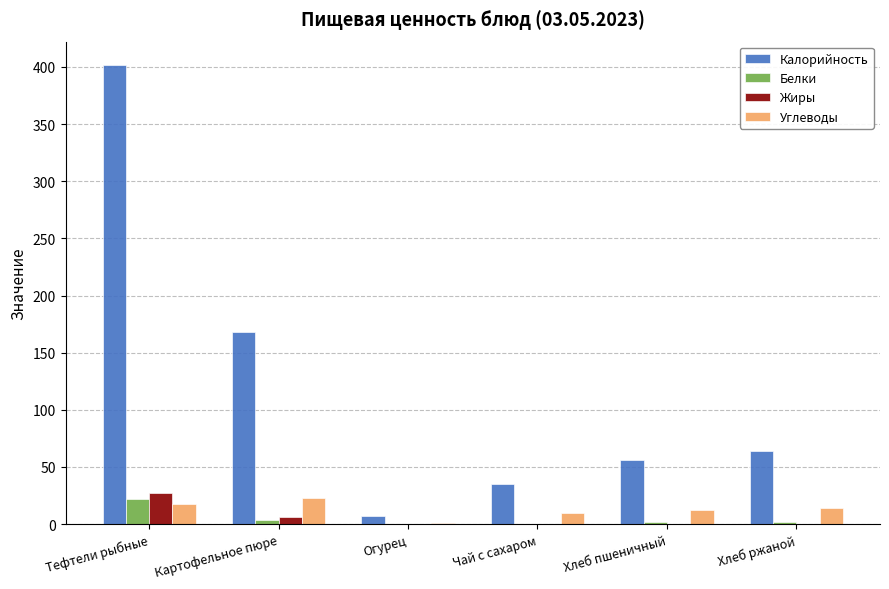

What value does the Белки series have at Тефтели рыбные?

22.0